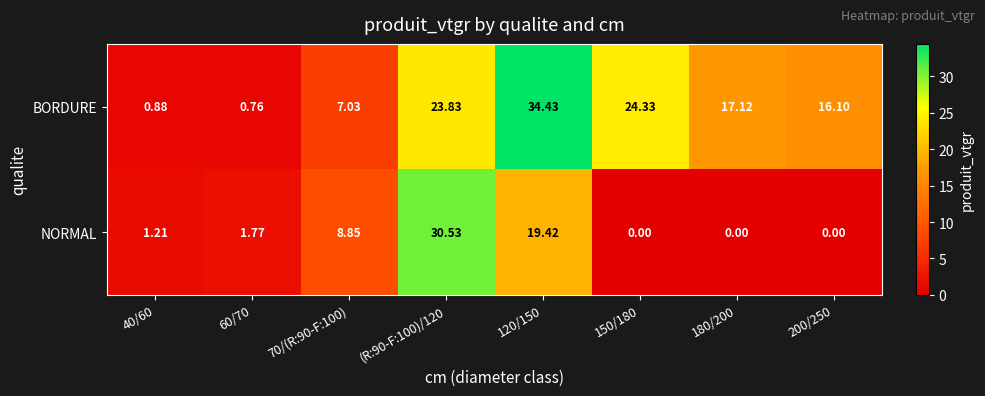

Count the number of categories in the chart.

8